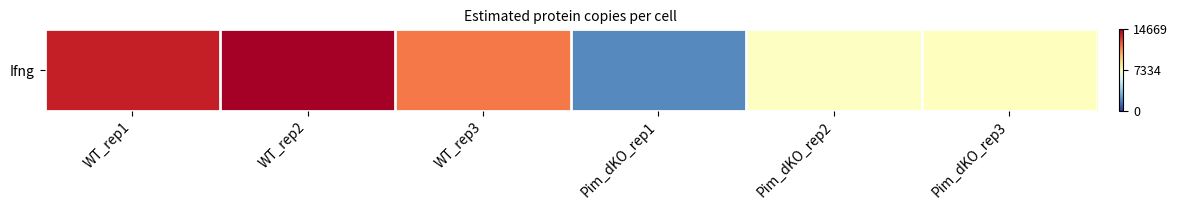

Count the number of values greater than 11438.

2